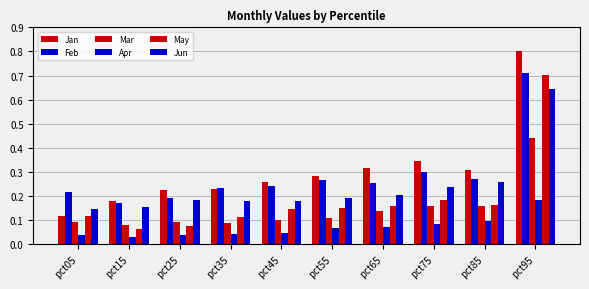

Does the chart contain any negative values?

No